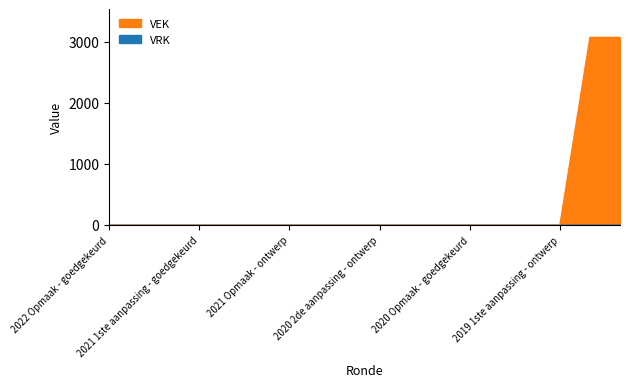

Reading left to right, list all the values displayed in this chart.

0	0	0	0	0	0	0	0	0	0	0	0	0	0	0	0	3076	3076